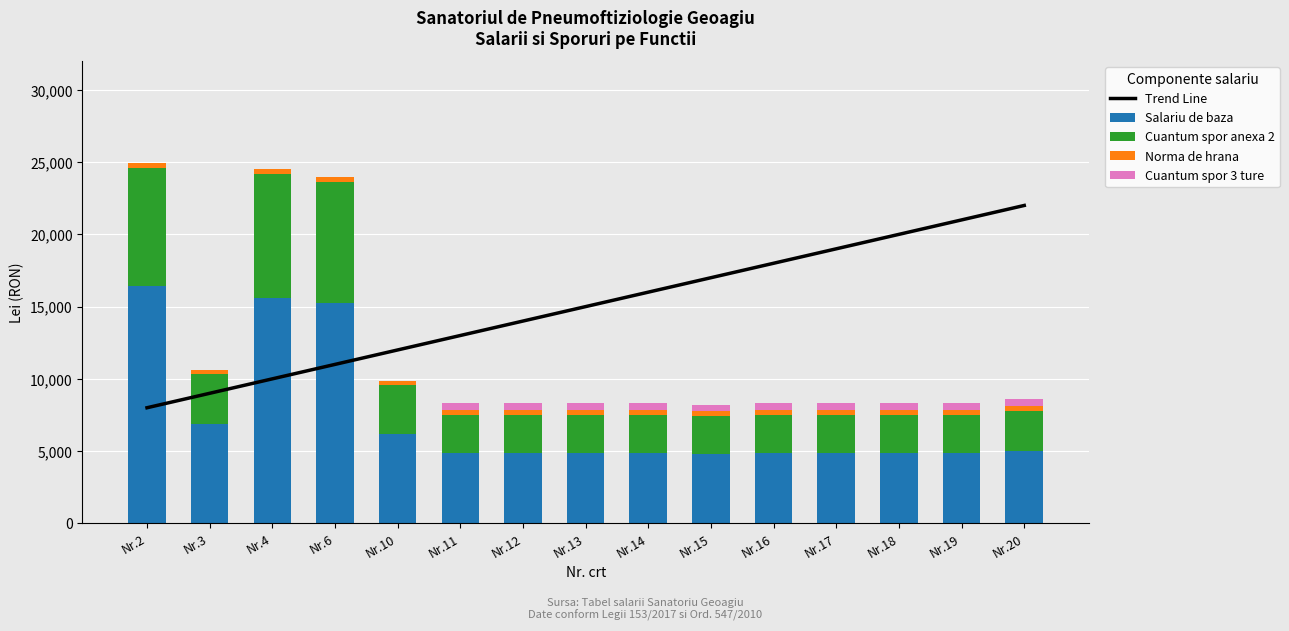

The value of Cuantum spor 3 ture at Nr.2 is 0. True or false?

True